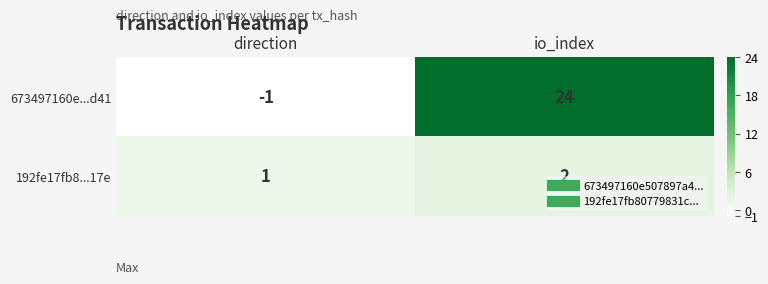

Which series changed the most between direction and io_index?

673497160e...d41